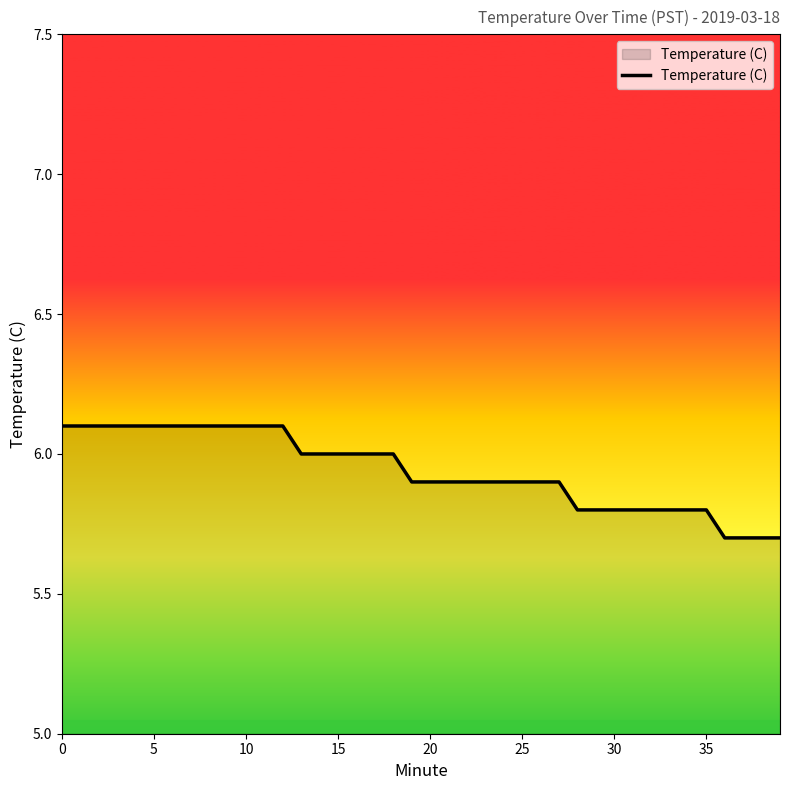

What is the maximum value shown in the chart?

6.1